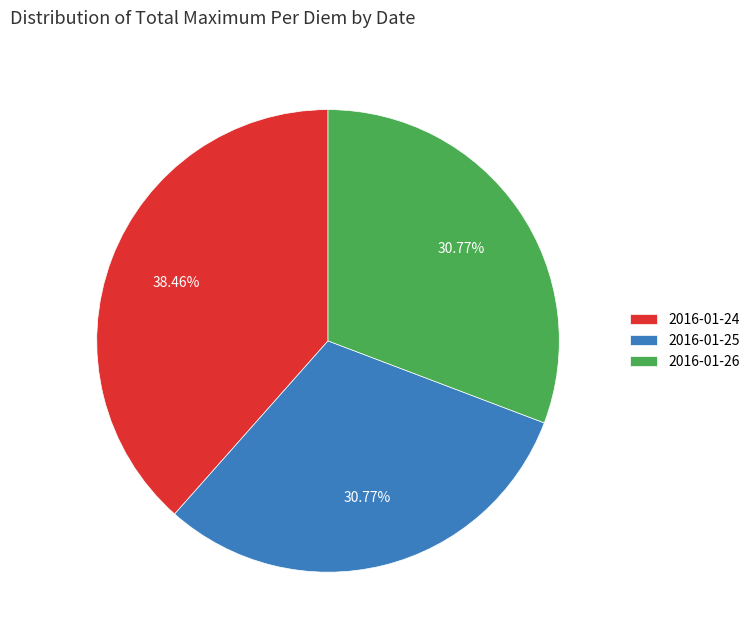

What is the ratio of the value at 2016-01-24 to the value at 2016-01-25?

1.2